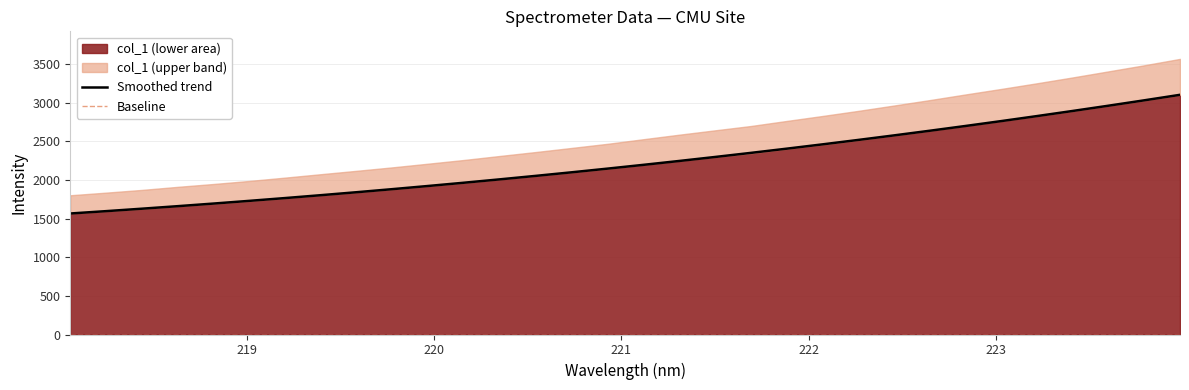

What is the maximum value for Smoothed trend?

3101.0